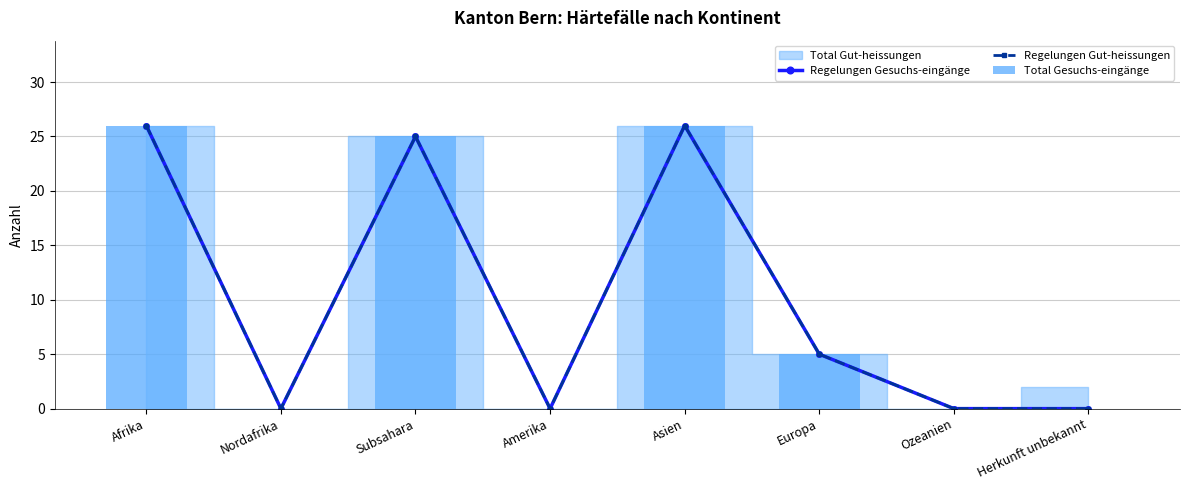

The value of Regelungen Gut-heissungen at Asien is 26. True or false?

True